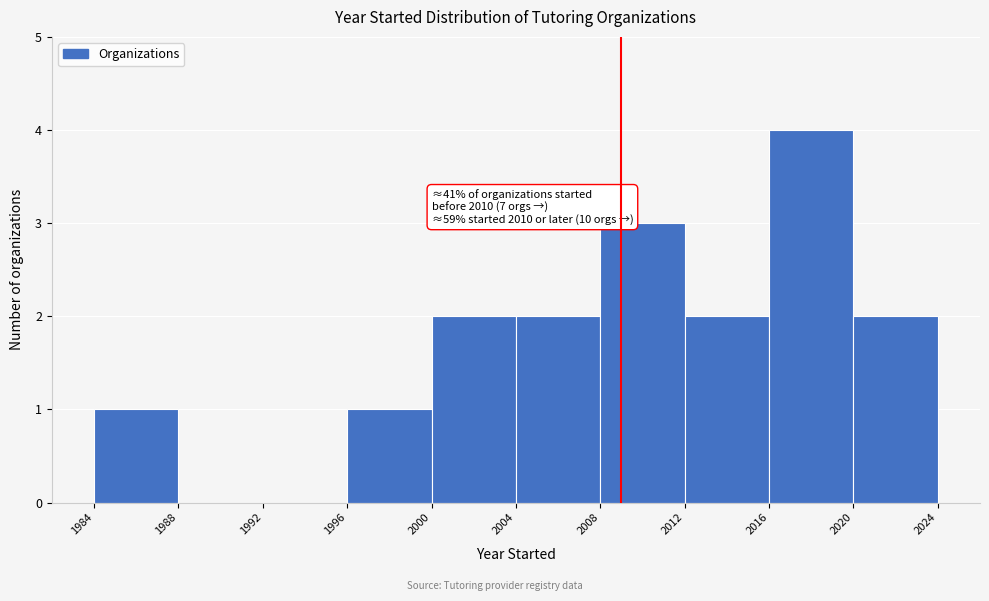

Which range on the x-axis has the tallest bar?

2016 to 2020